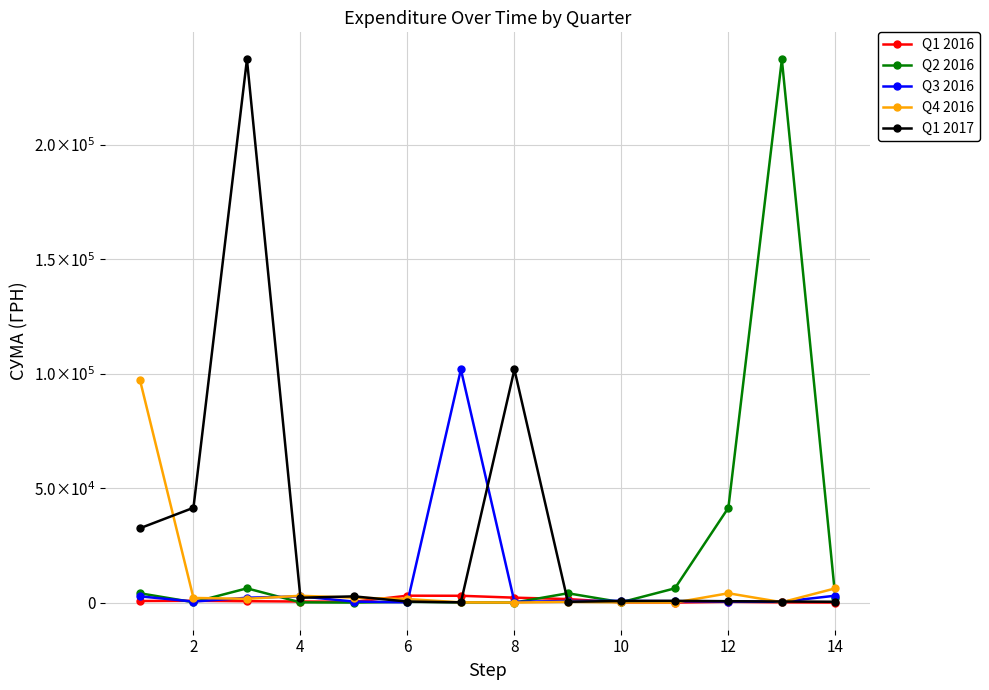

What are all the series names shown in the legend?

Q1 2016, Q2 2016, Q3 2016, Q4 2016, Q1 2017